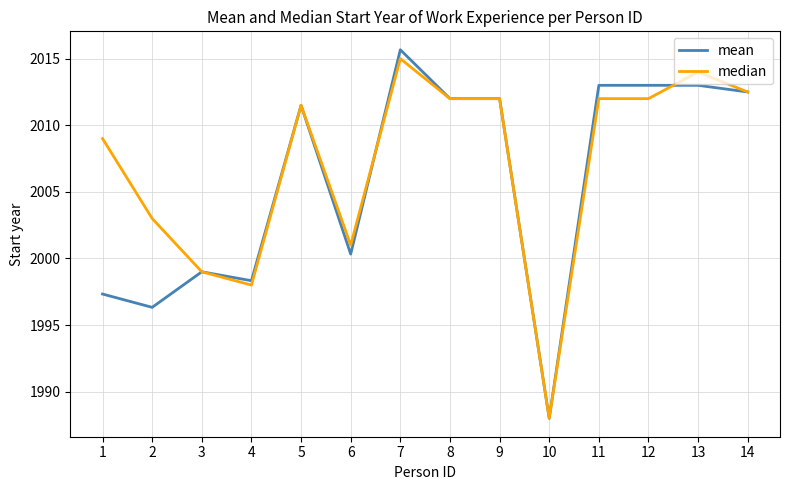

What is the smallest value displayed?

1988.0